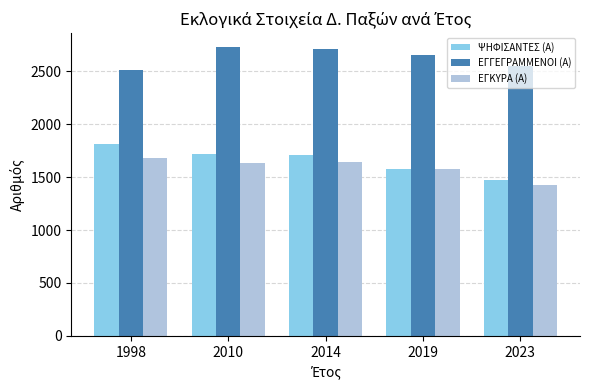

How many bars are there in each group?

3